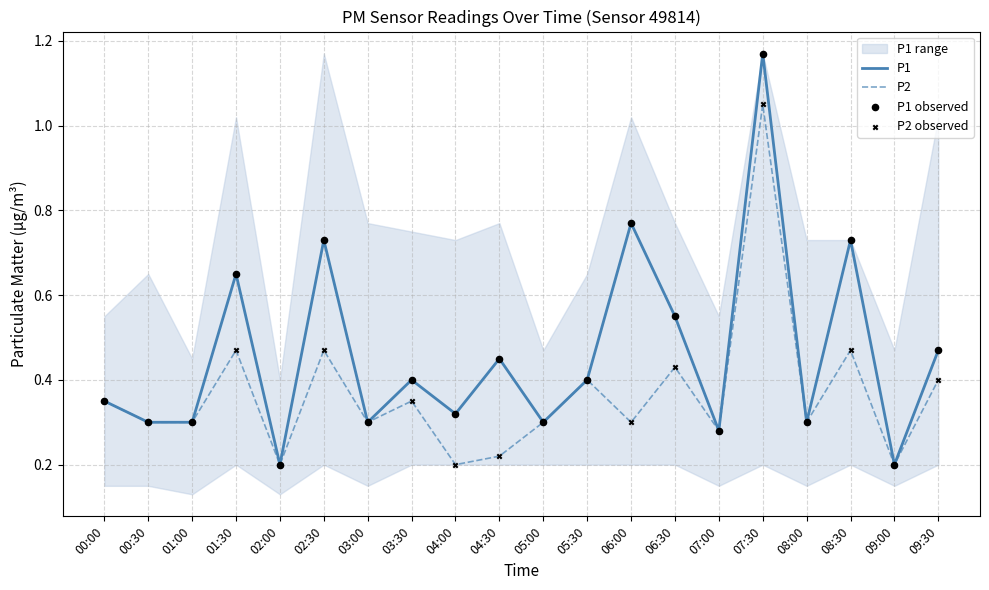

Which series has the largest total across all categories?

P1